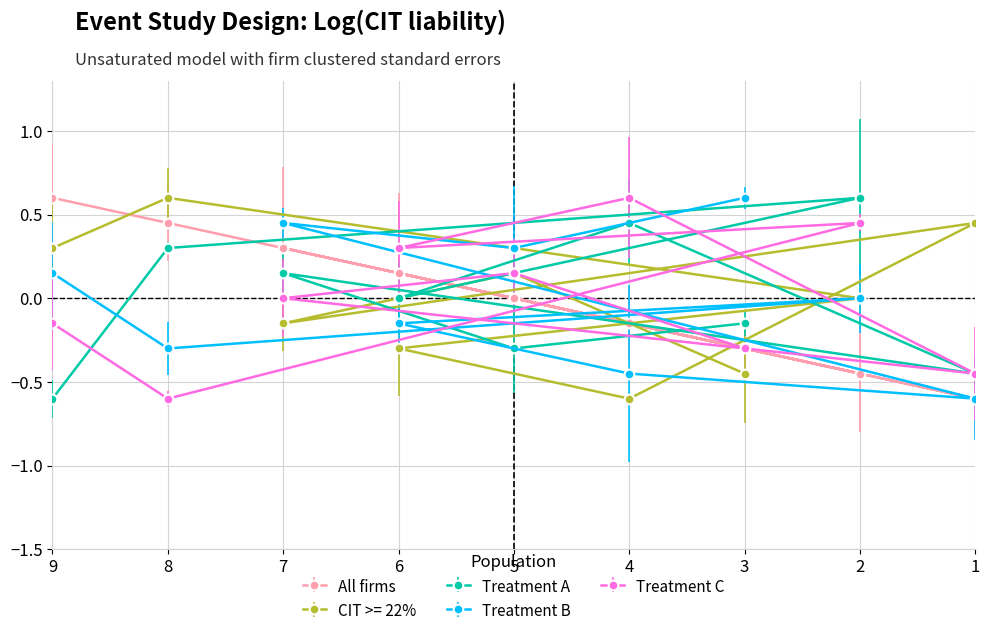

The col_3 series shows -0.6 at 1. True or false?

True